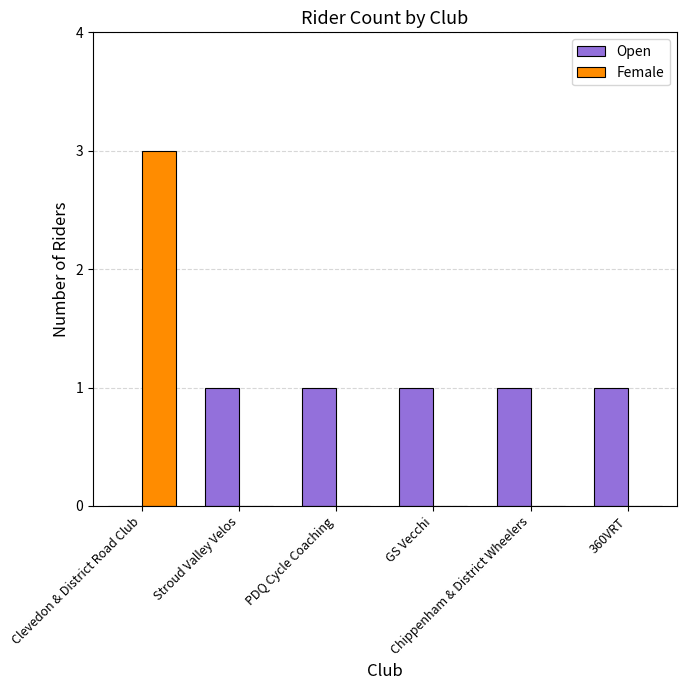

How many distinct data groups are displayed?

2